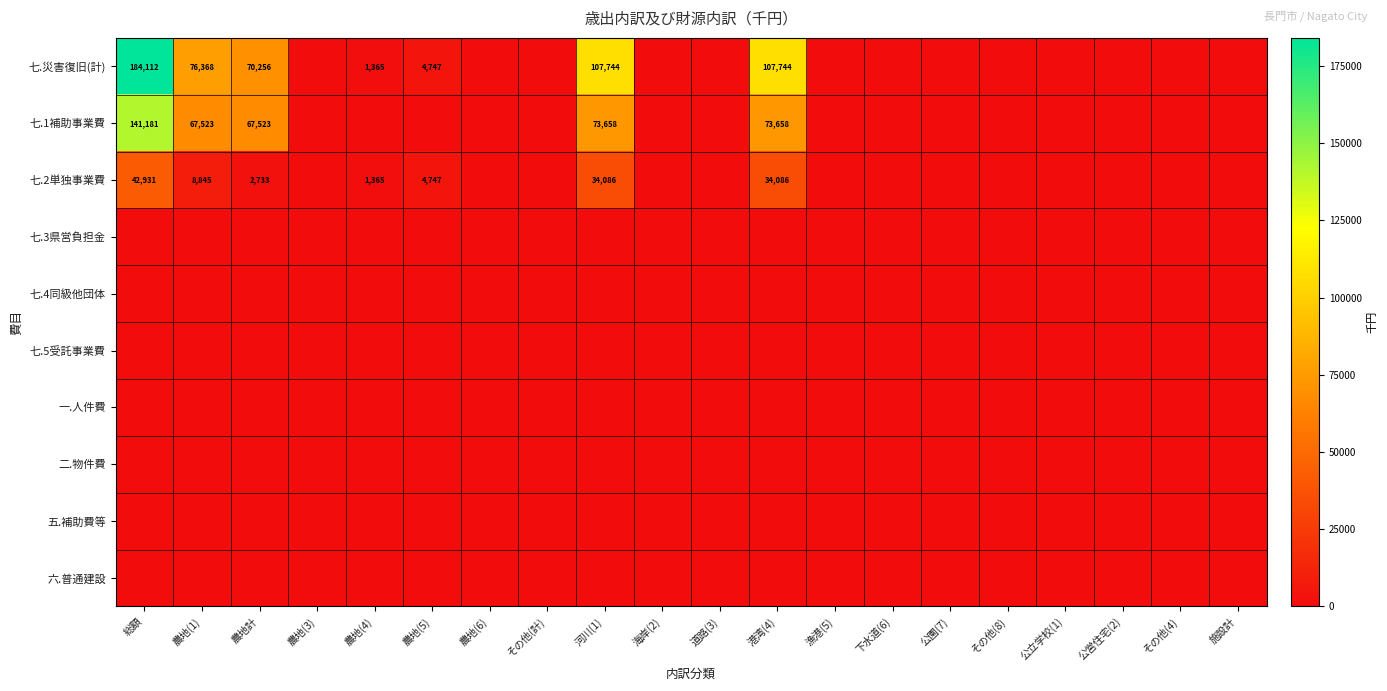

Is it true that 七.災害復旧(計) equals 1365 at 農地(4)?

True